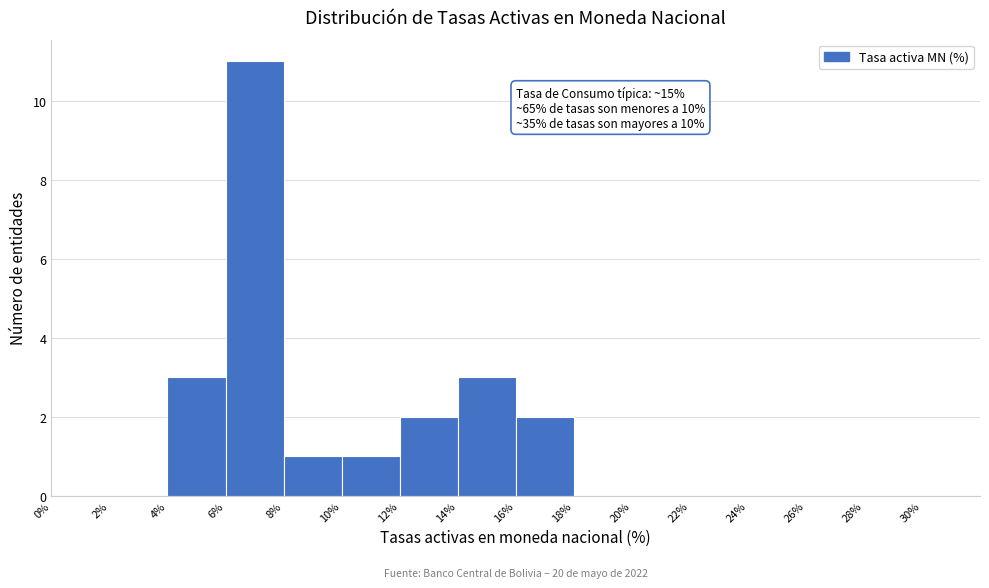

Over which range of the x-axis is the bar tallest?

6% to 8%